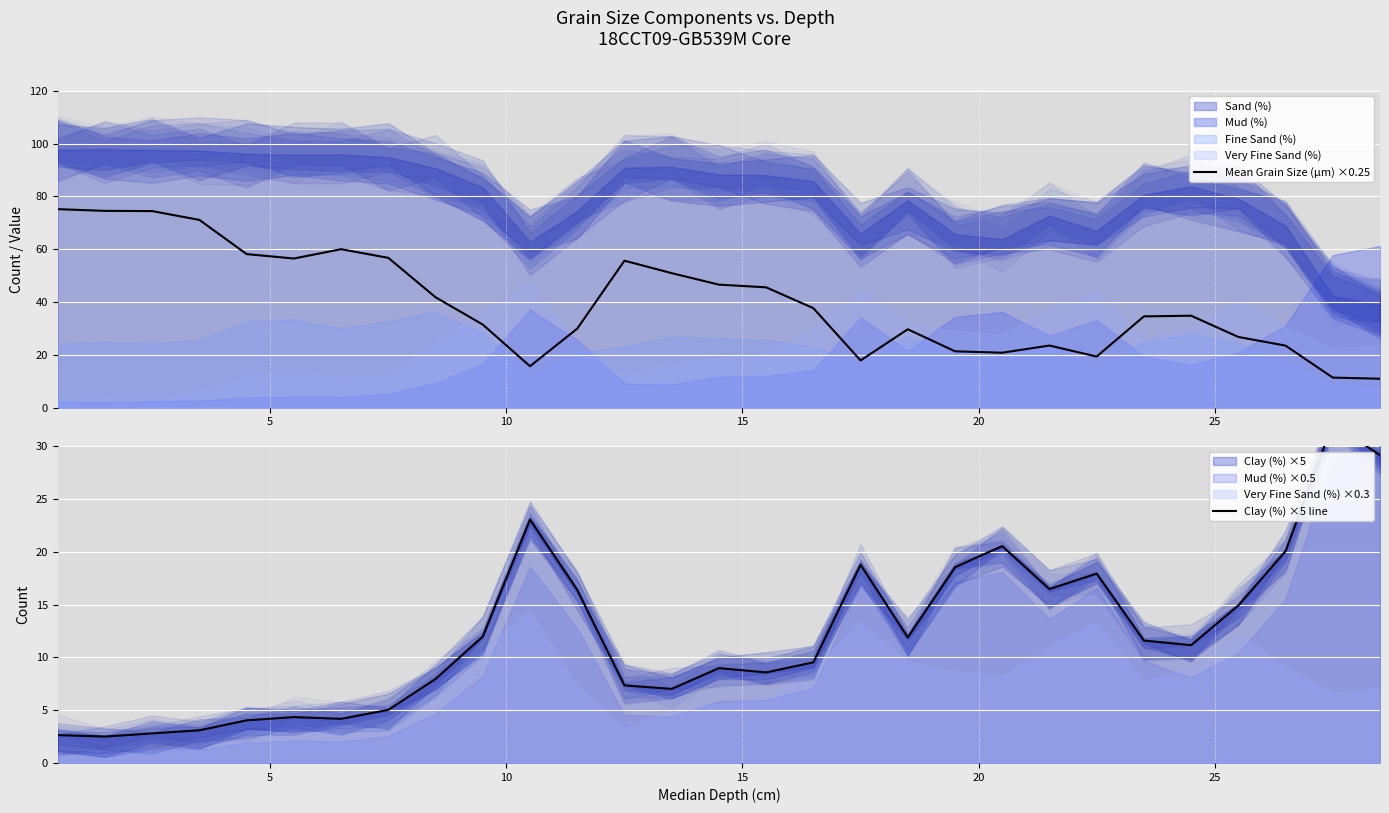

The Mean Grain Size (µm) ×0.25 series shows 6.9 at 27. True or false?

False